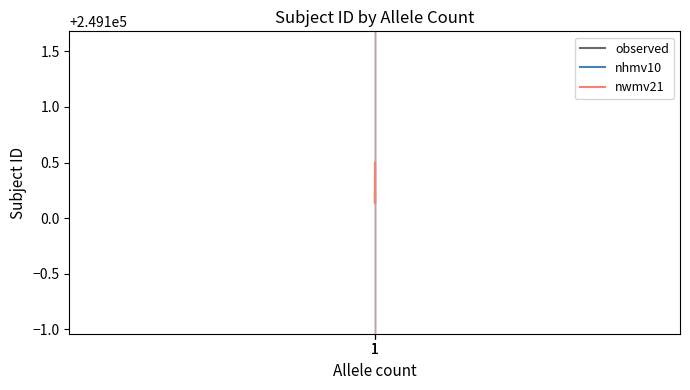

Is the value of observed at 1 greater than the value of nhmv10 at 1?

No